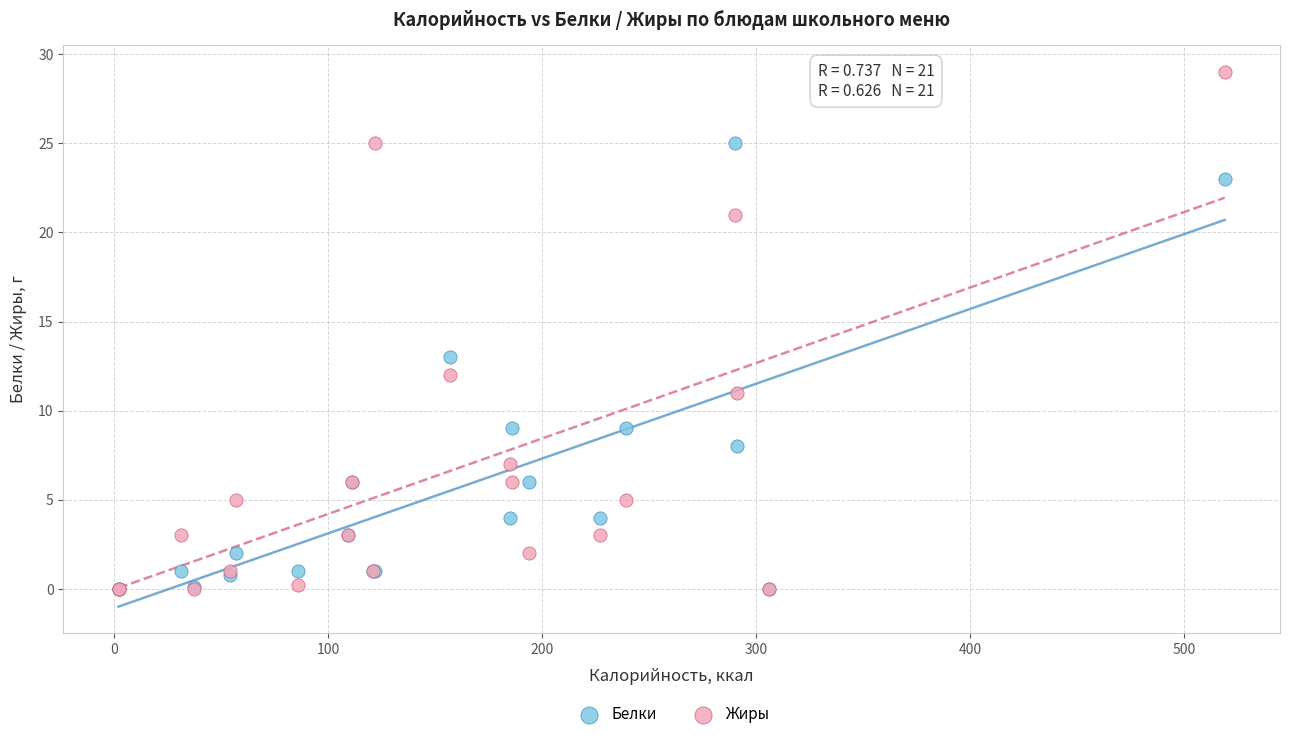

In the Жиры series, what Y value is closest to 14?

12.0